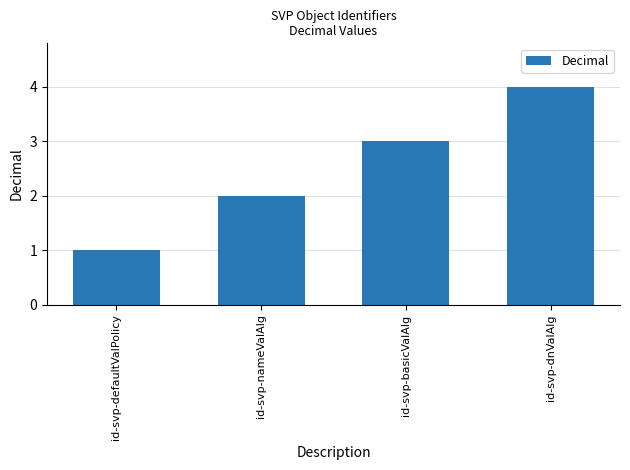

Is it true that the value at id-svp-basicValAlg is 3?

True